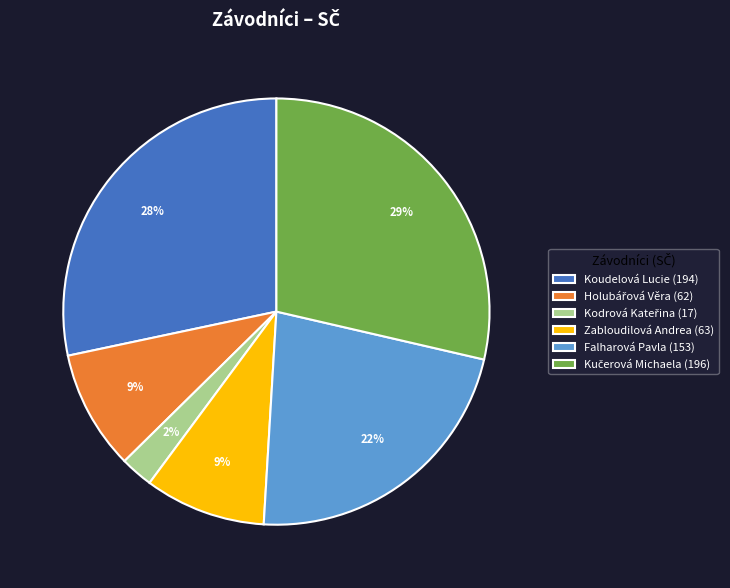

Do Koudelová Lucie (194) and Falharová Pavla (153) together represent more than half of the pie?

Yes